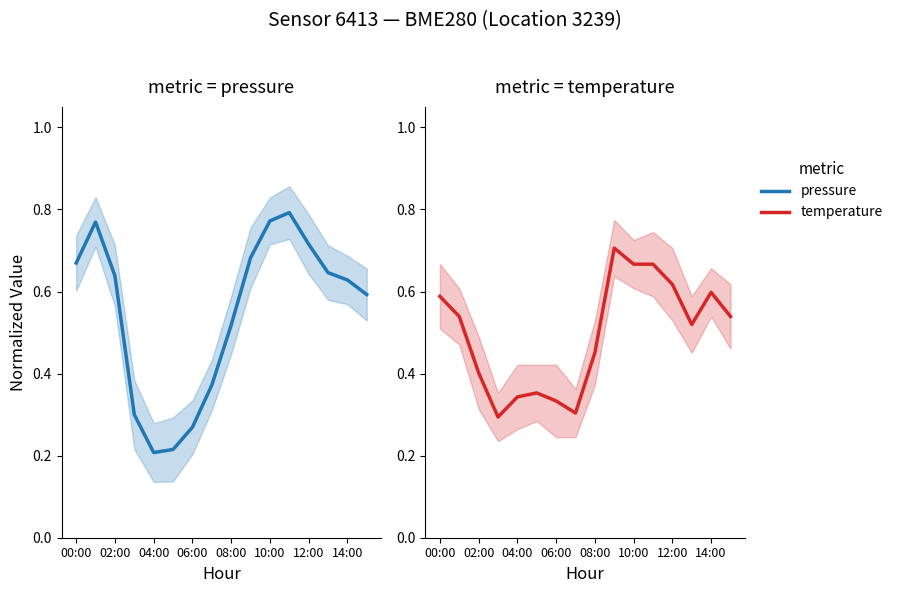

What is the minimum value shown in the chart?

0.2